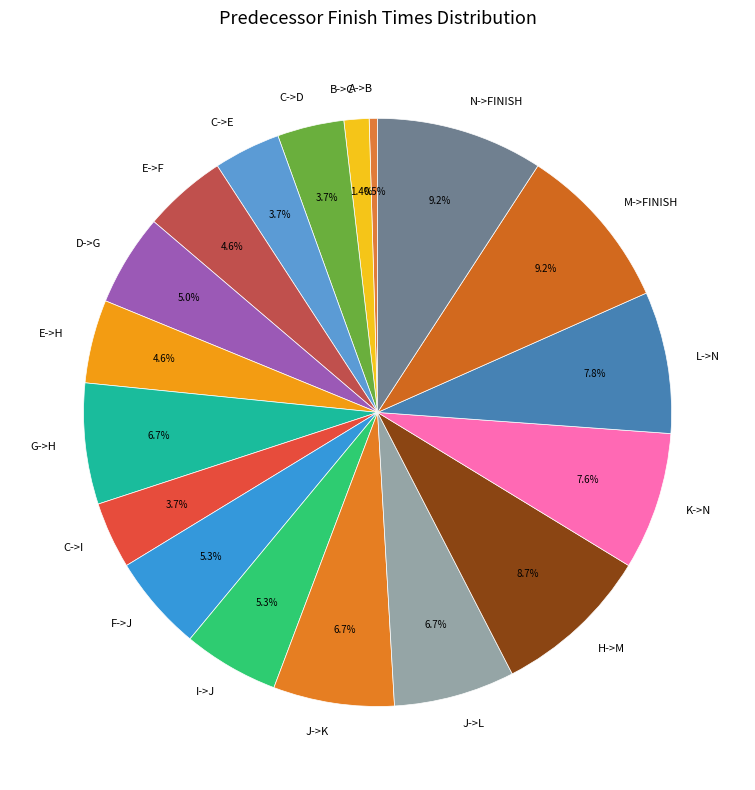

The C->I slice represents 4% of the pie. True or false?

True